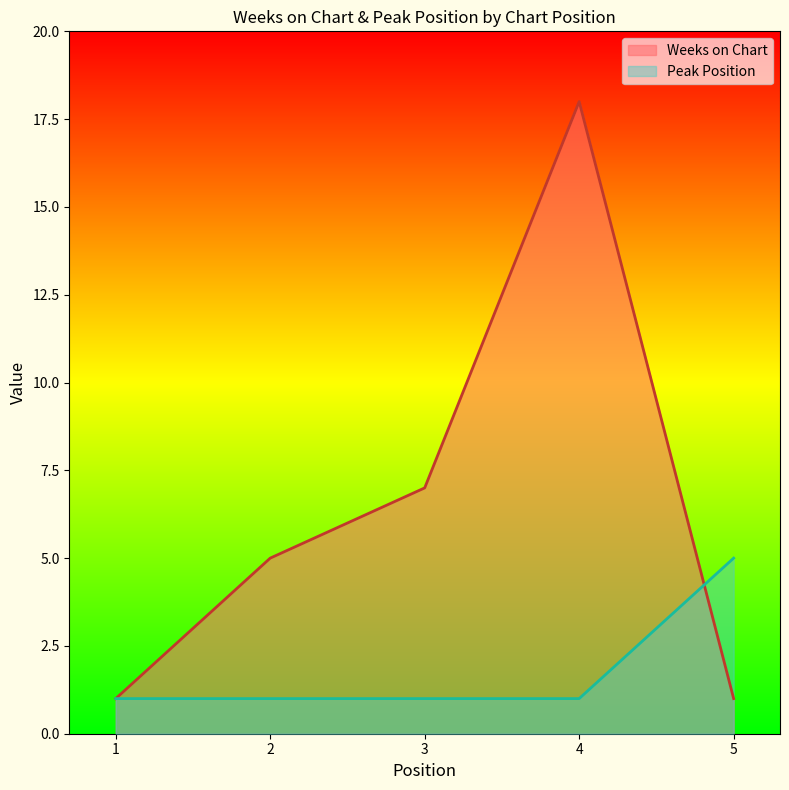

List the series in order of their peak value, highest first.

Weeks on Chart, Peak Position